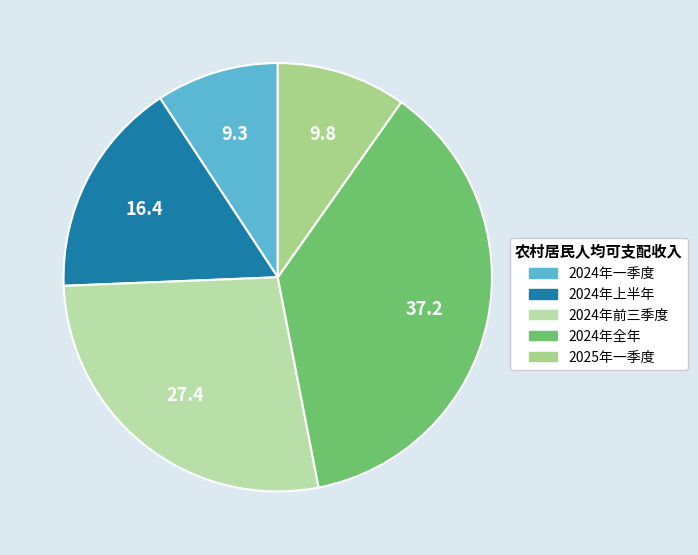

Is it true that 2024年一季度 is 9% of the pie?

True